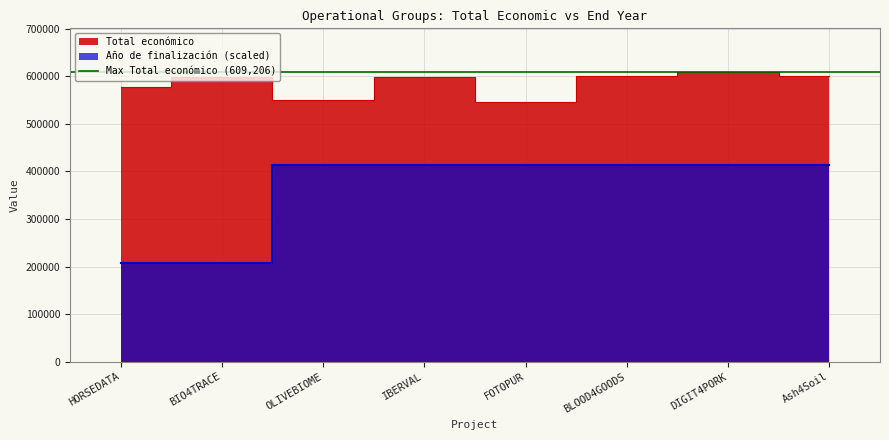

Does the chart display data point markers on the line(s)?

No